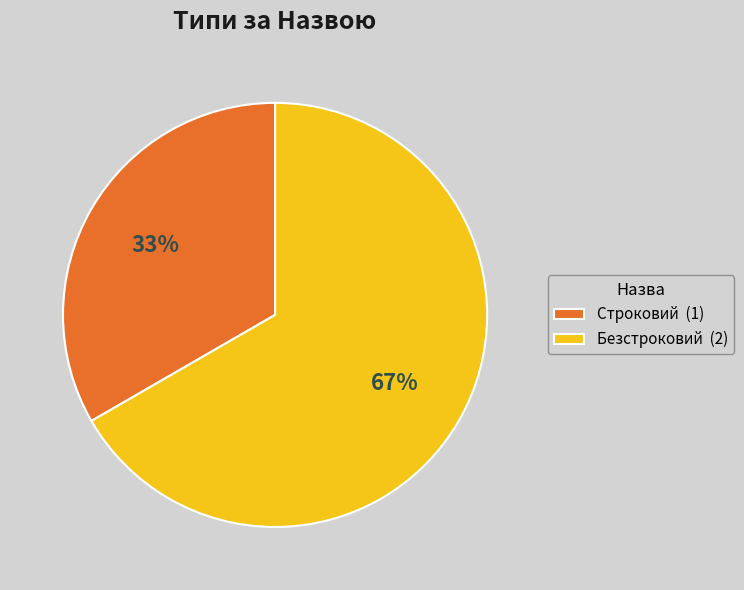

Is it true that Строковий is 46% of the pie?

False